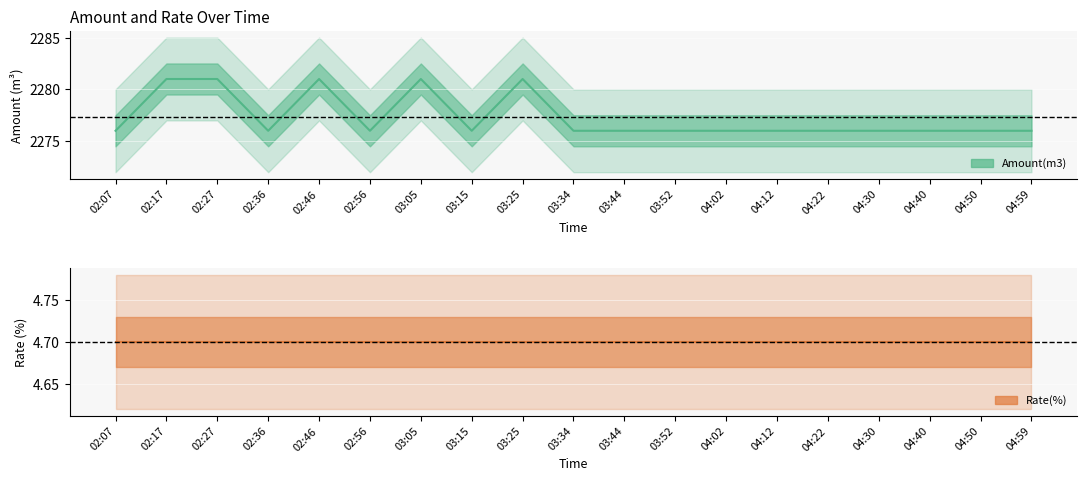

List the labels in order of value, largest first.

02:17, 02:27, 02:46, 03:05, 03:25, 02:07, 02:36, 02:56, 03:15, 03:34, 03:44, 03:52, 04:02, 04:12, 04:22, 04:30, 04:40, 04:50, 04:59